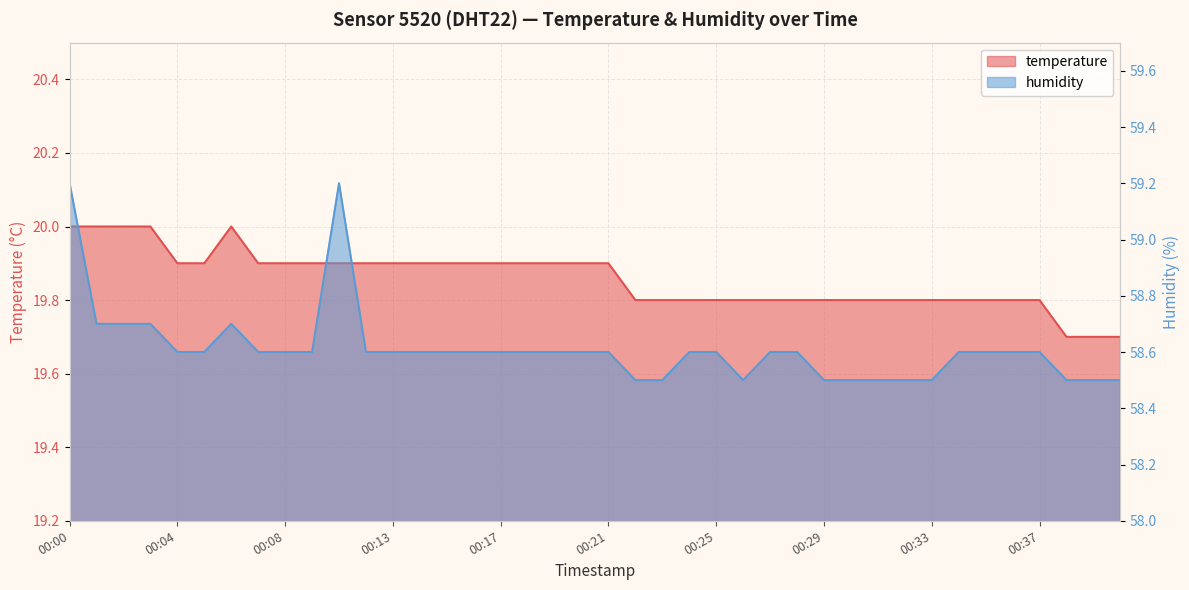

At which label does humidity reach its minimum?

00:22